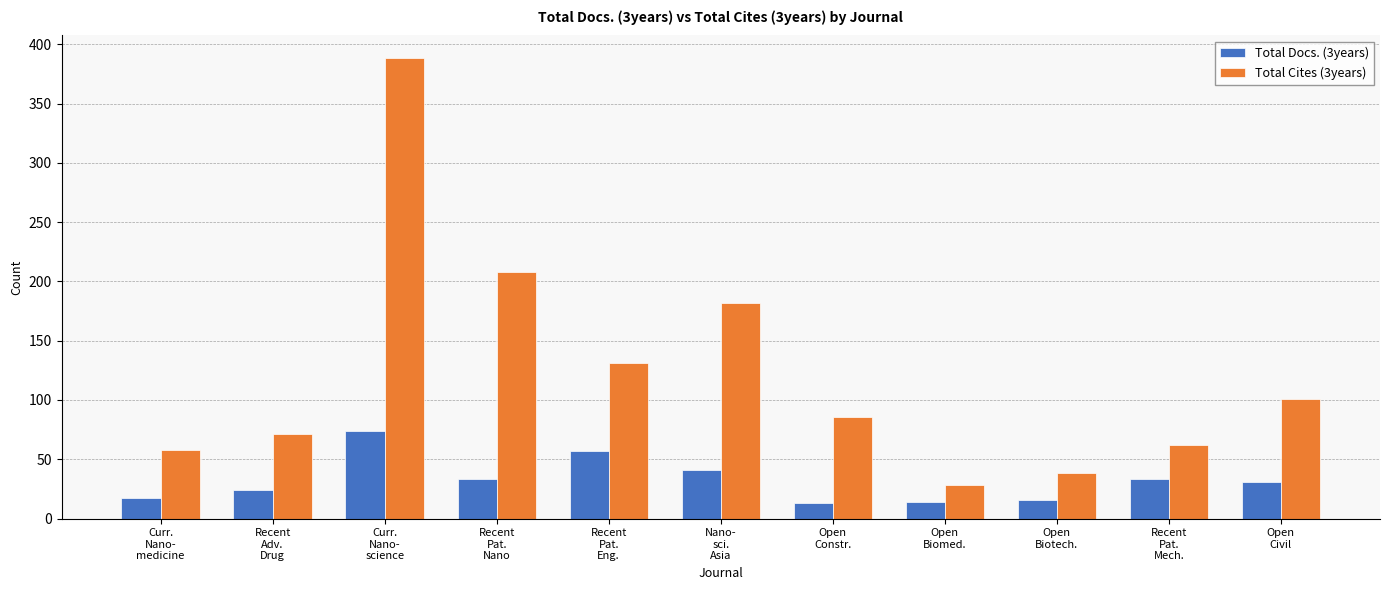

What is the difference between the maximum and second lowest values in the Total Cites (3years) series?

350